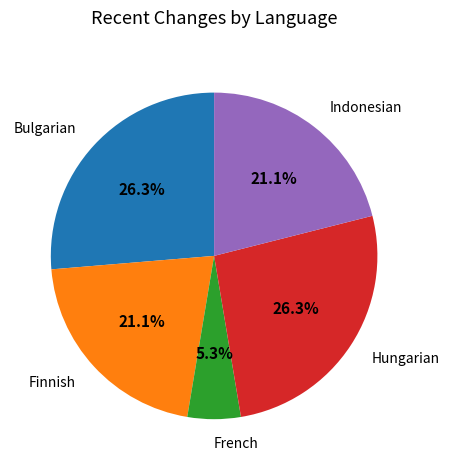

What is the smallest slice in the pie chart?

French